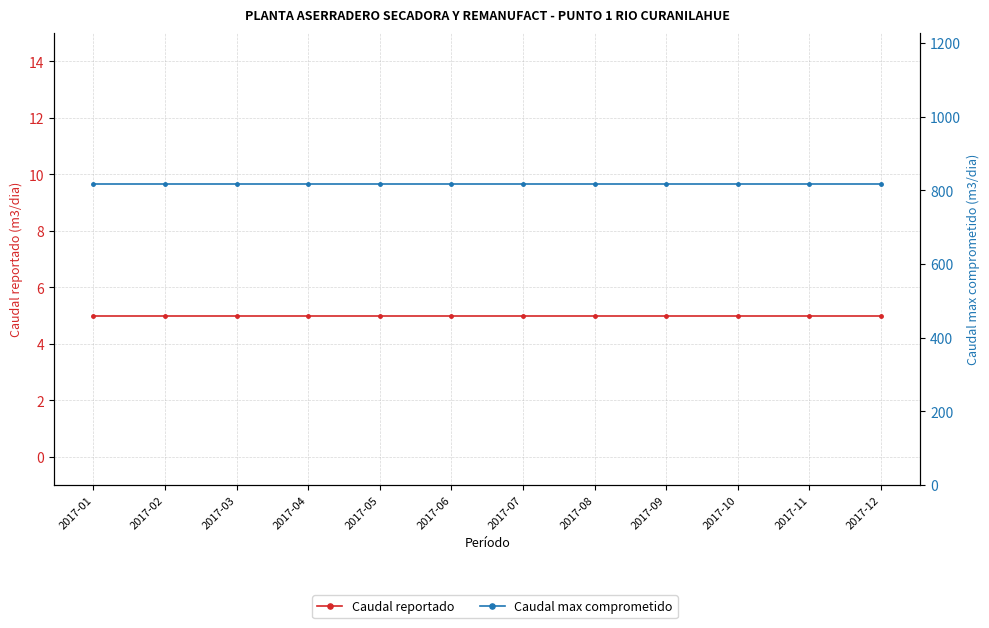

Is the value of Caudal reportado at 2017-03 greater than the value of Caudal max comprometido at 2017-05?

No